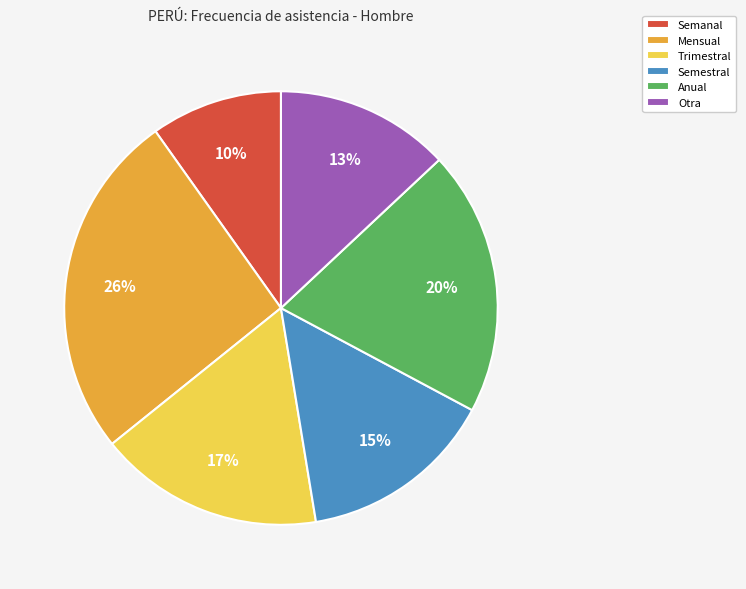

Is the sum of Semestral and Trimestral greater than half?

No